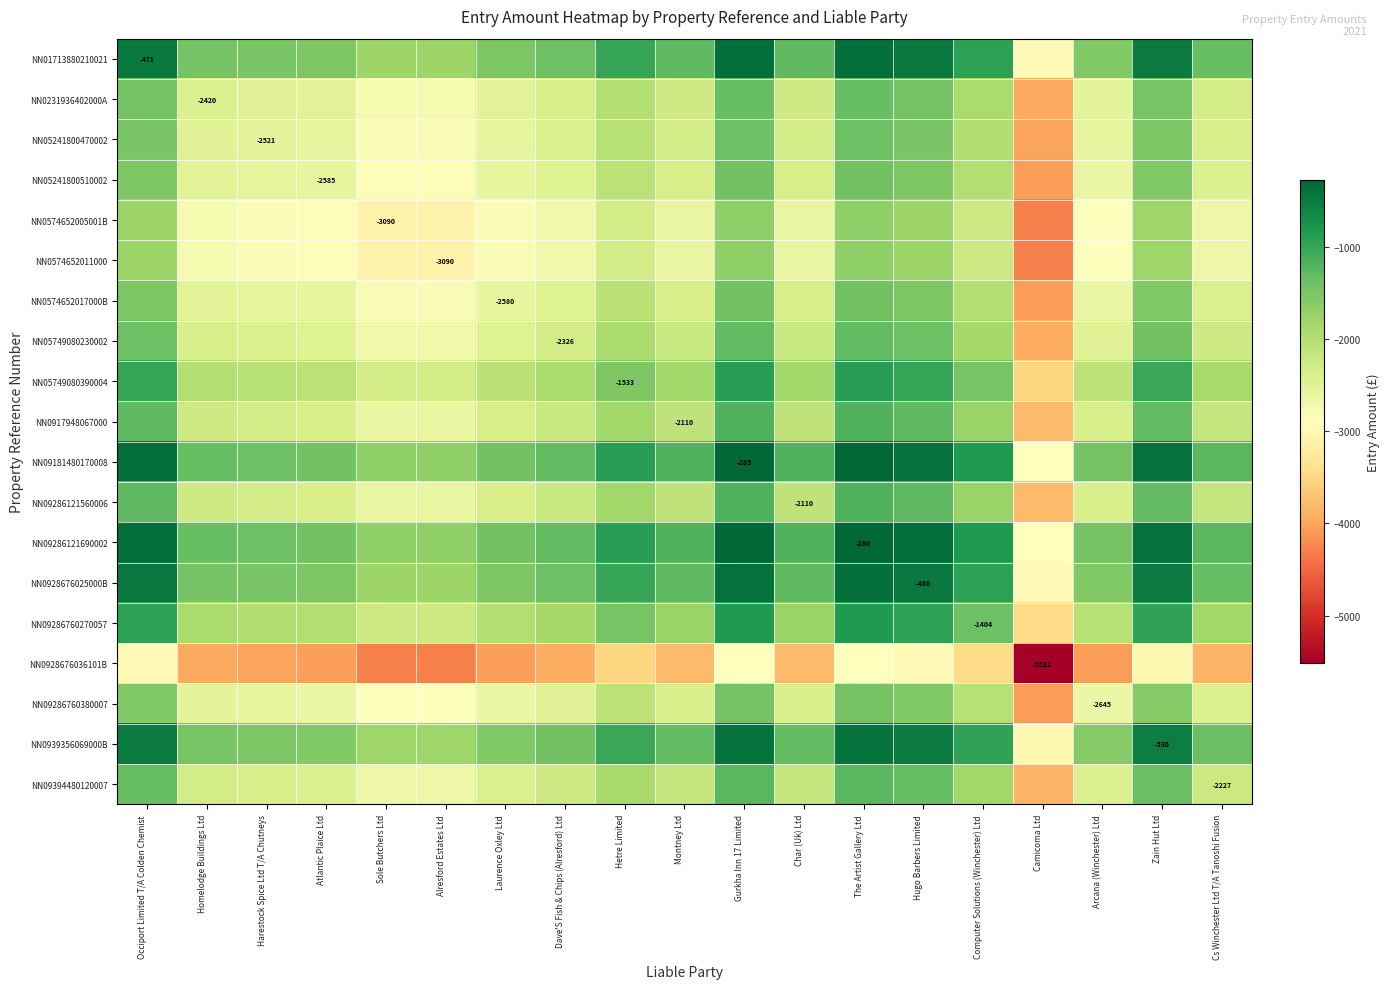

How many values in the NN05749080230002 series exceed -2276?

9